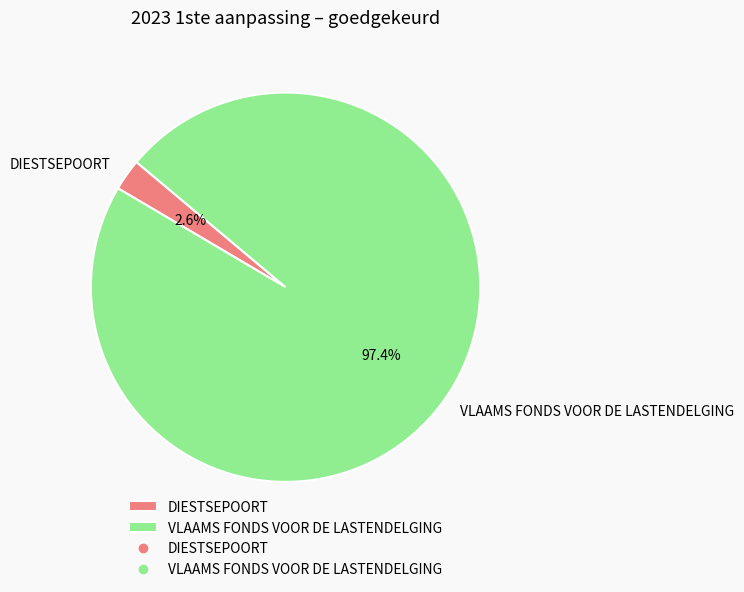

To the nearest percent, what is the combined percentage of DIESTSEPOORT and VLAAMS FONDS VOOR DE LASTENDELGING?

100%